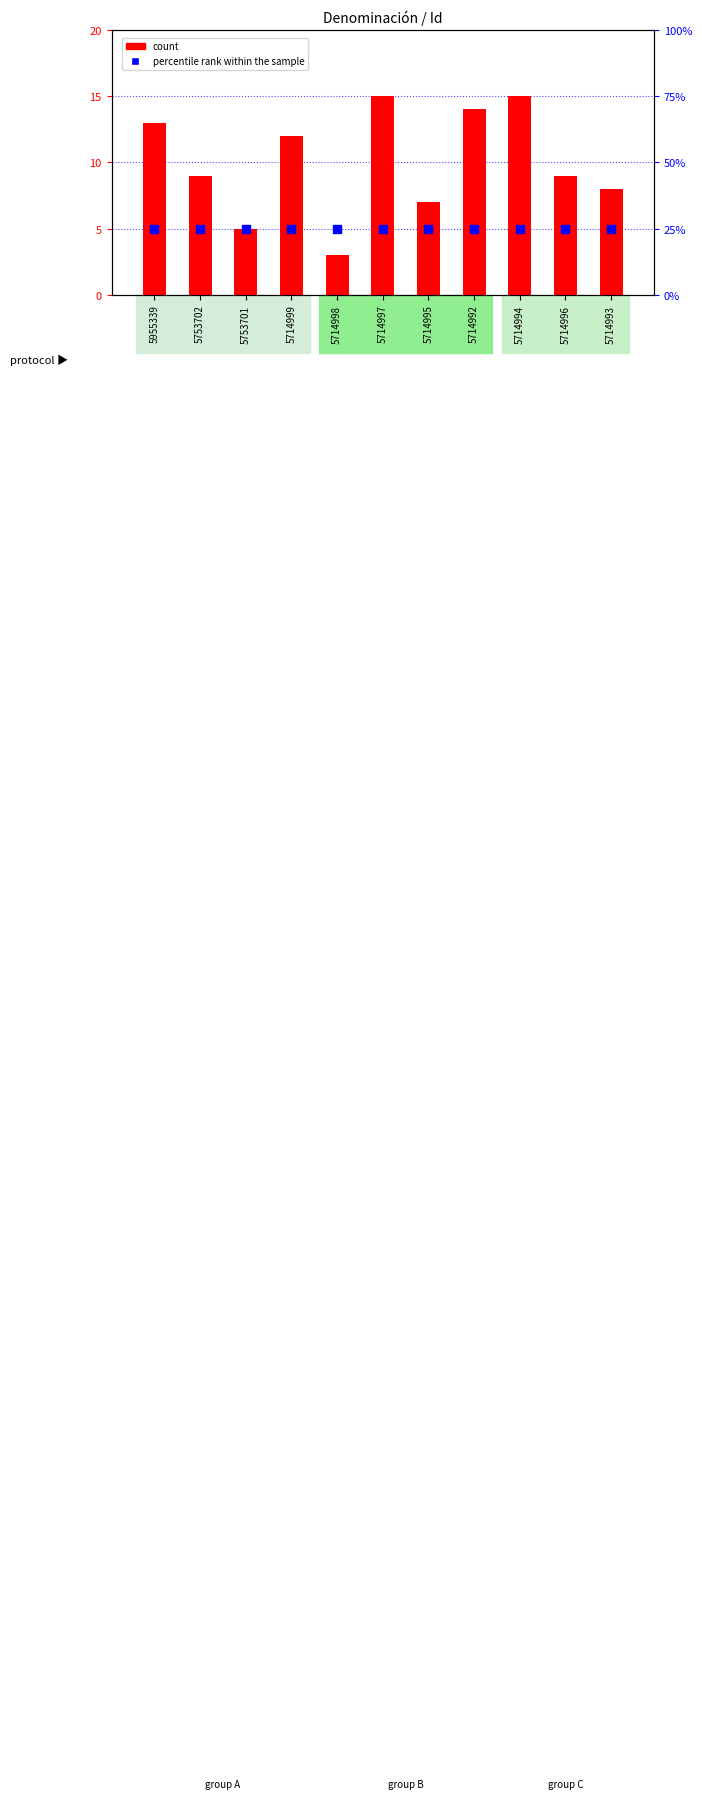

Which series has the largest Y range (max minus min)?

count